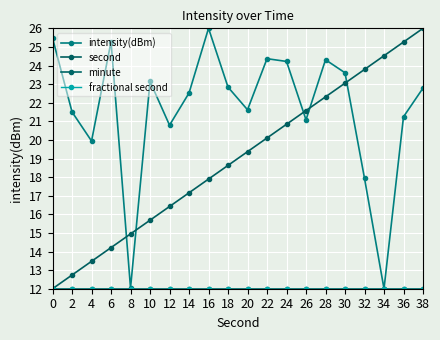

List the labels in order of intensity(dBm) value, smallest first.

34, 8, 32, 4, 12, 26, 36, 2, 20, 14, 38, 18, 10, 30, 24, 28, 22, 6, 0, 16